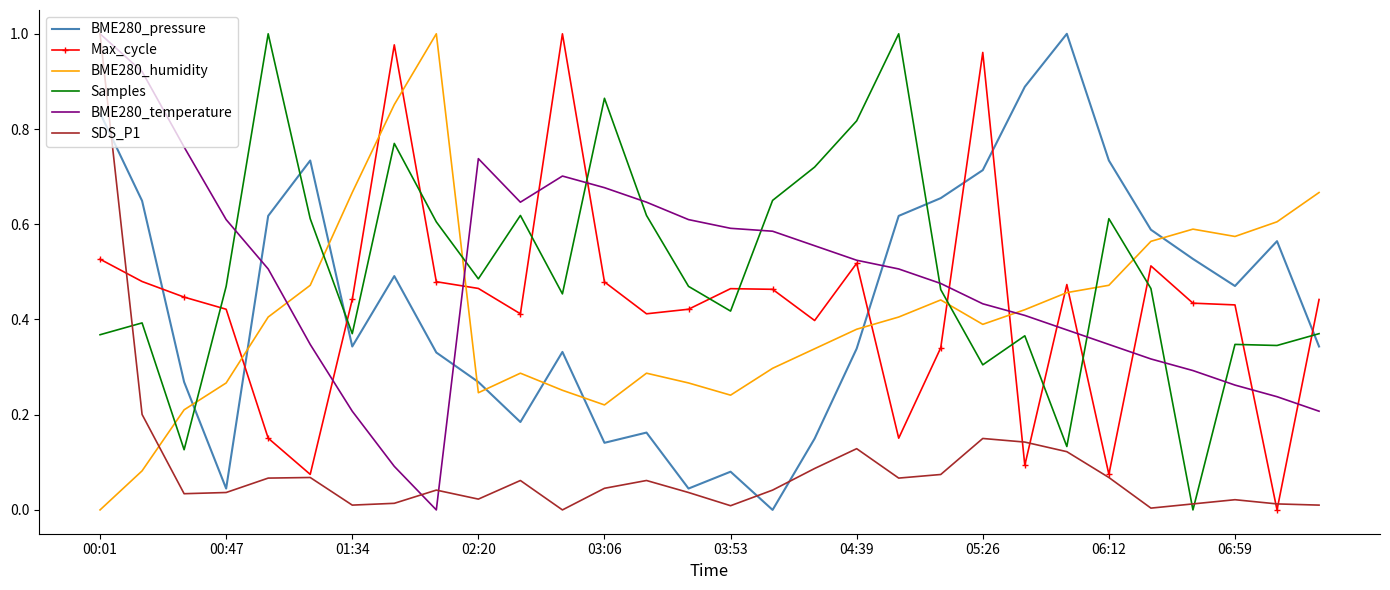

What is the sum of all SDS_P1 values?

2.7